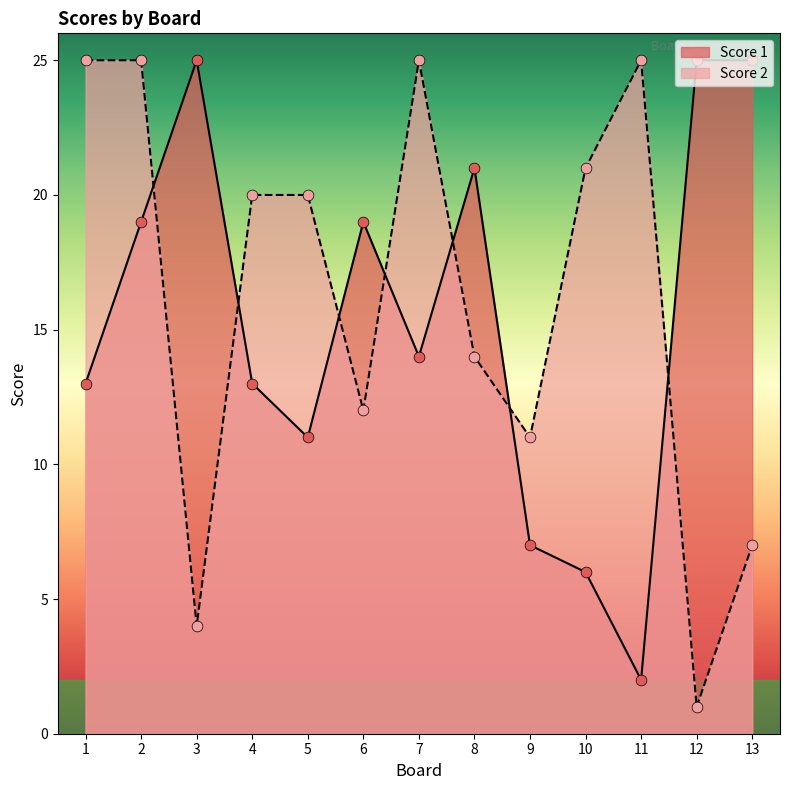

At which category is the sum across all series the highest?

2